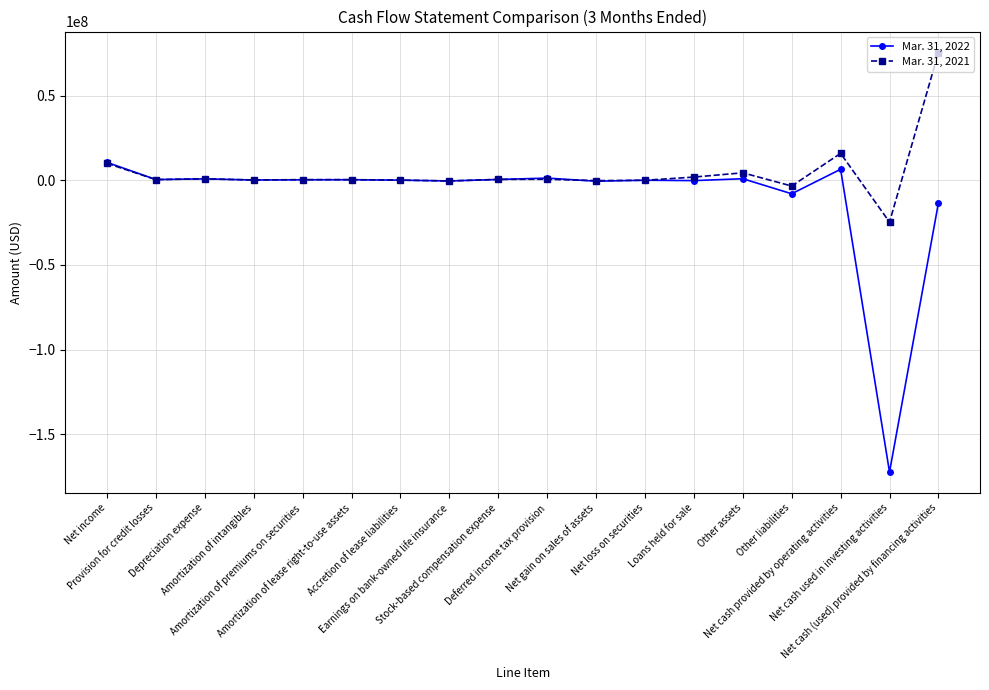

Rank the series by their average value, from highest to lowest.

Mar. 31, 2021, Mar. 31, 2022